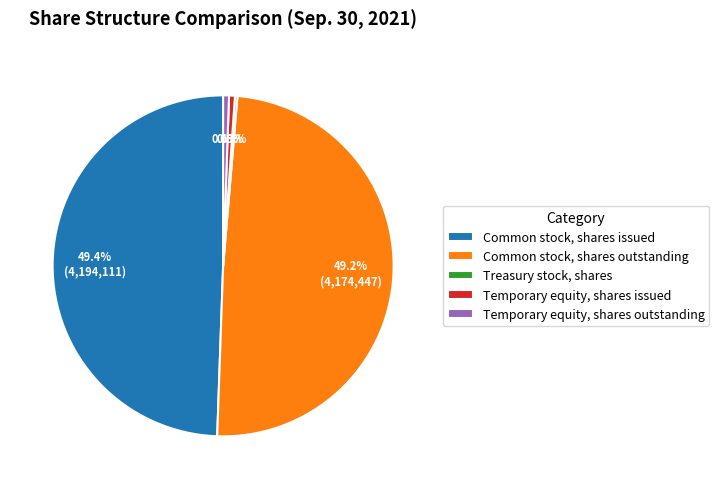

What percentage is the Common stock, shares issued slice, to the nearest percent?

49%